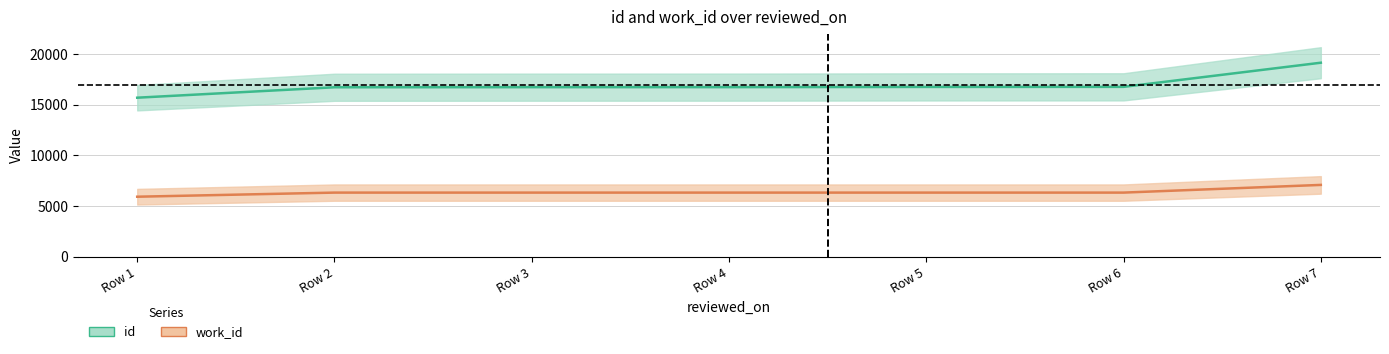

True or false: id and work_id intersect in this chart.

False